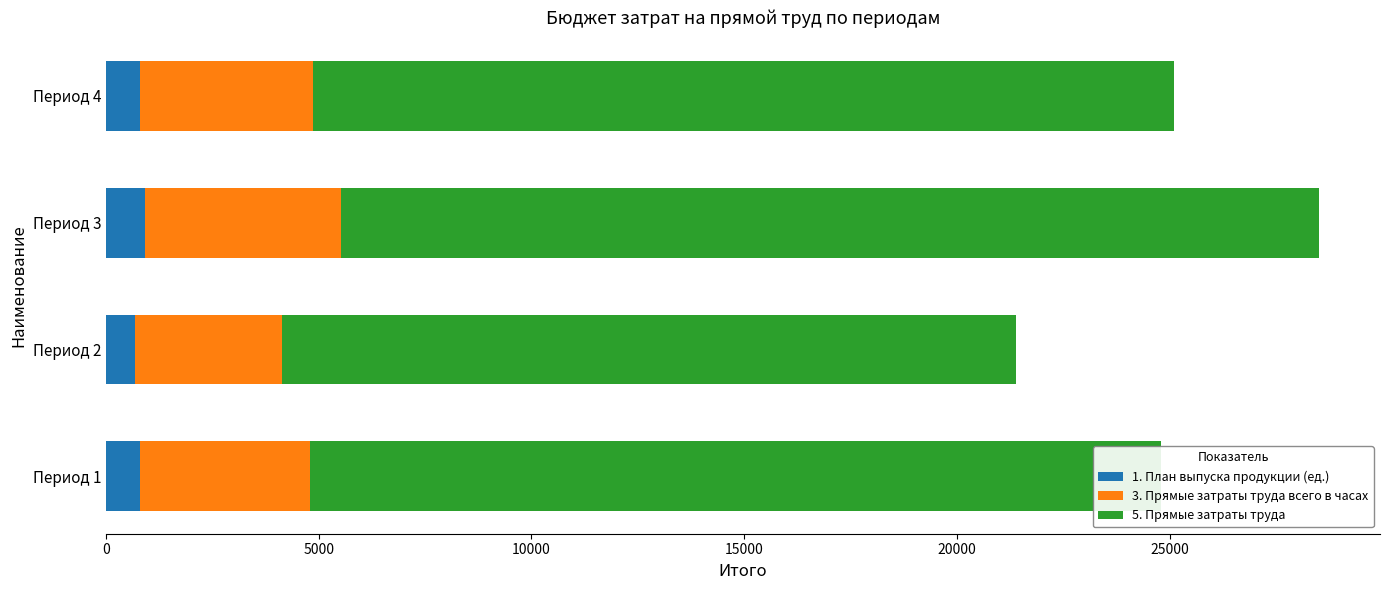

At which category is the sum across all series the highest?

Период 3